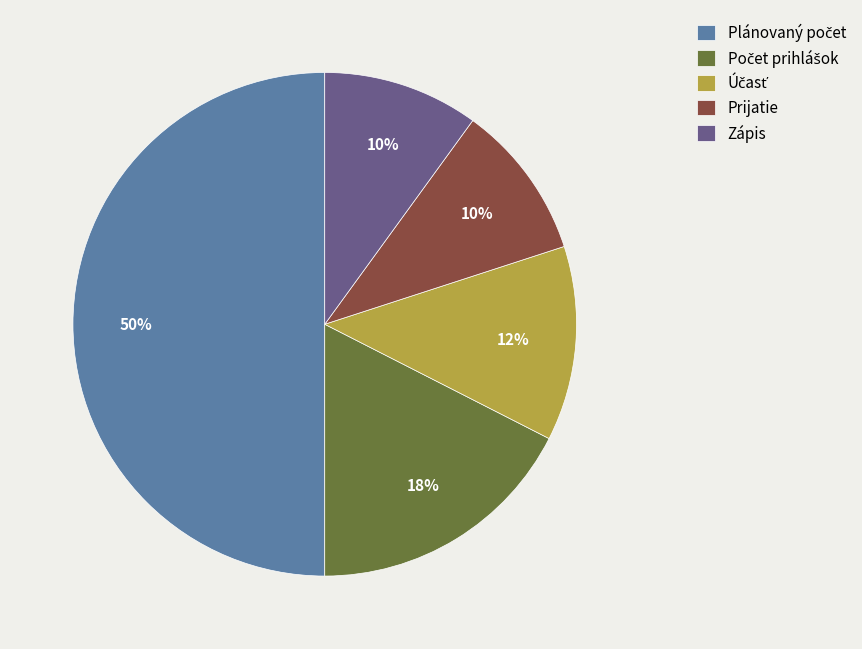

True or false: Zápis accounts for 16% of the total.

False